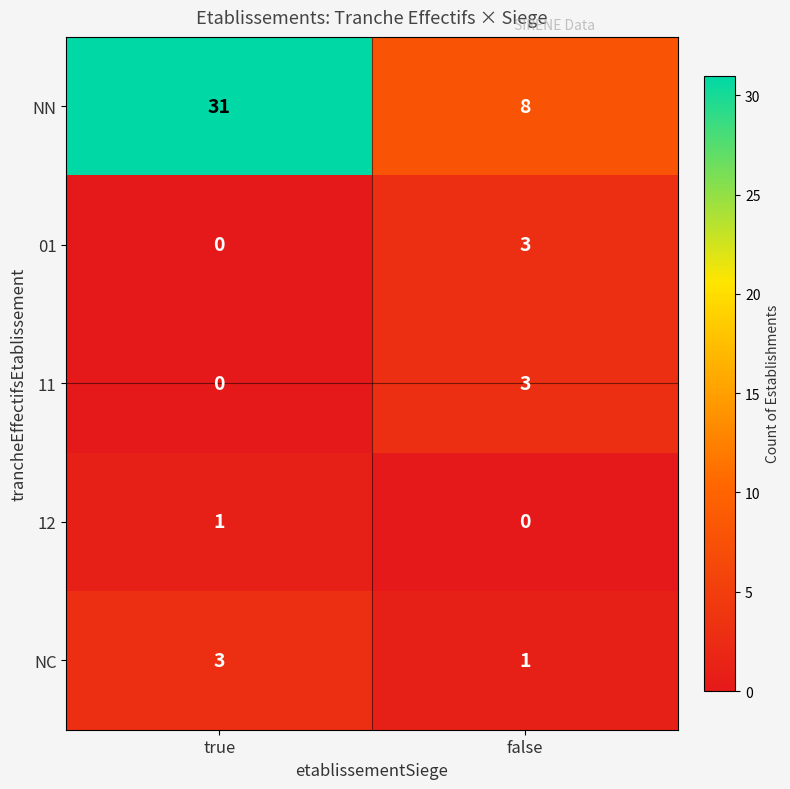

Is it true that 11 equals 0 at true?

True